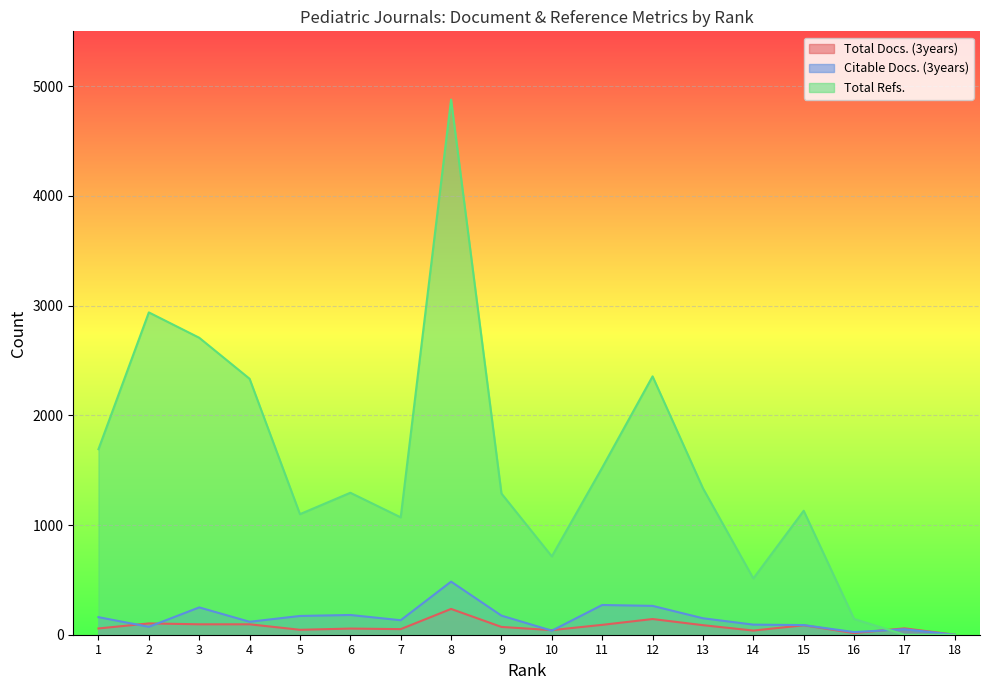

What is the total value across all series at 15?

1304